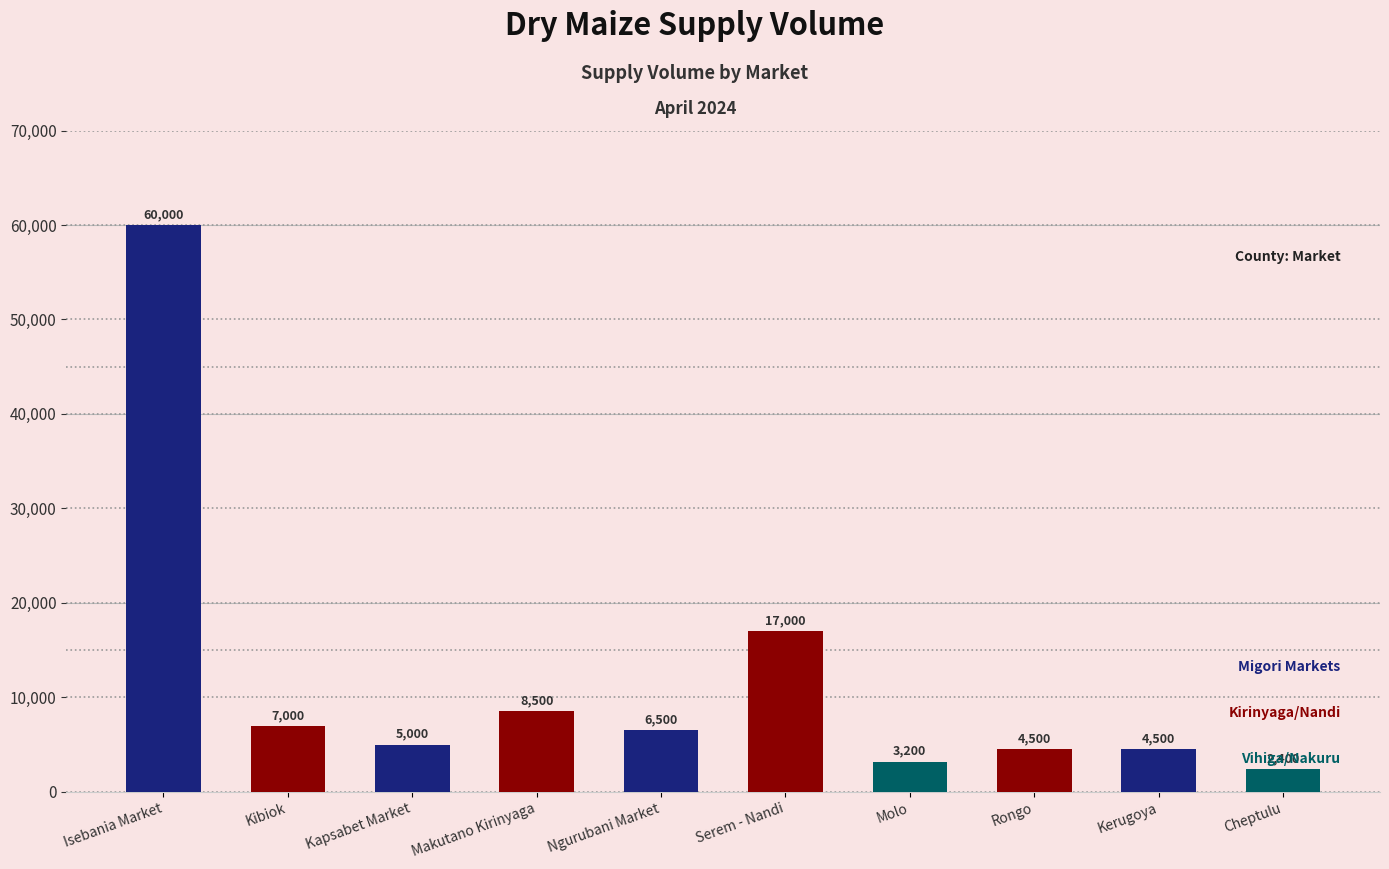

What is the change in value from Serem - Nandi to Molo?

-13800